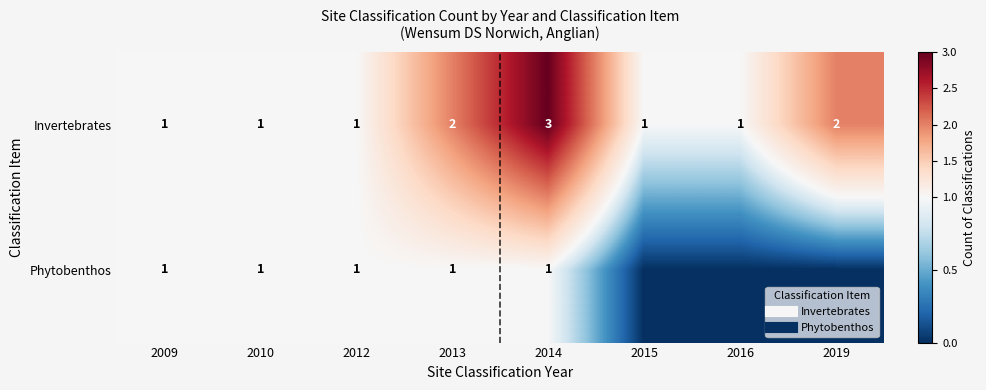

Rank the series by their maximum value, from lowest to highest.

Phytobenthos, Invertebrates